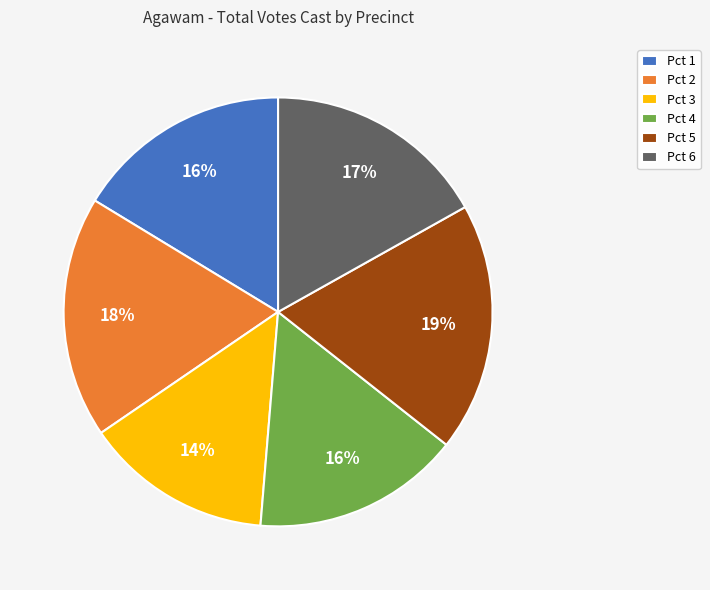

What percentage is the Pct 2 slice, to the nearest percent?

18%